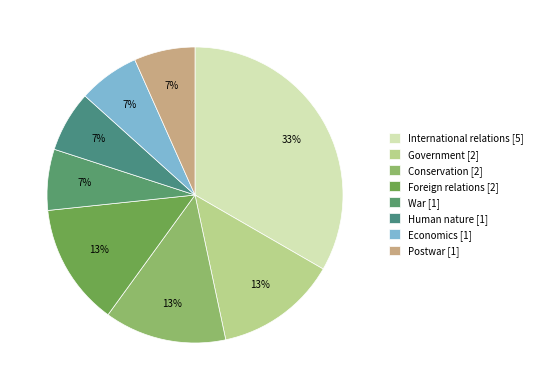

Is it true that Postwar is 7% of the pie?

True